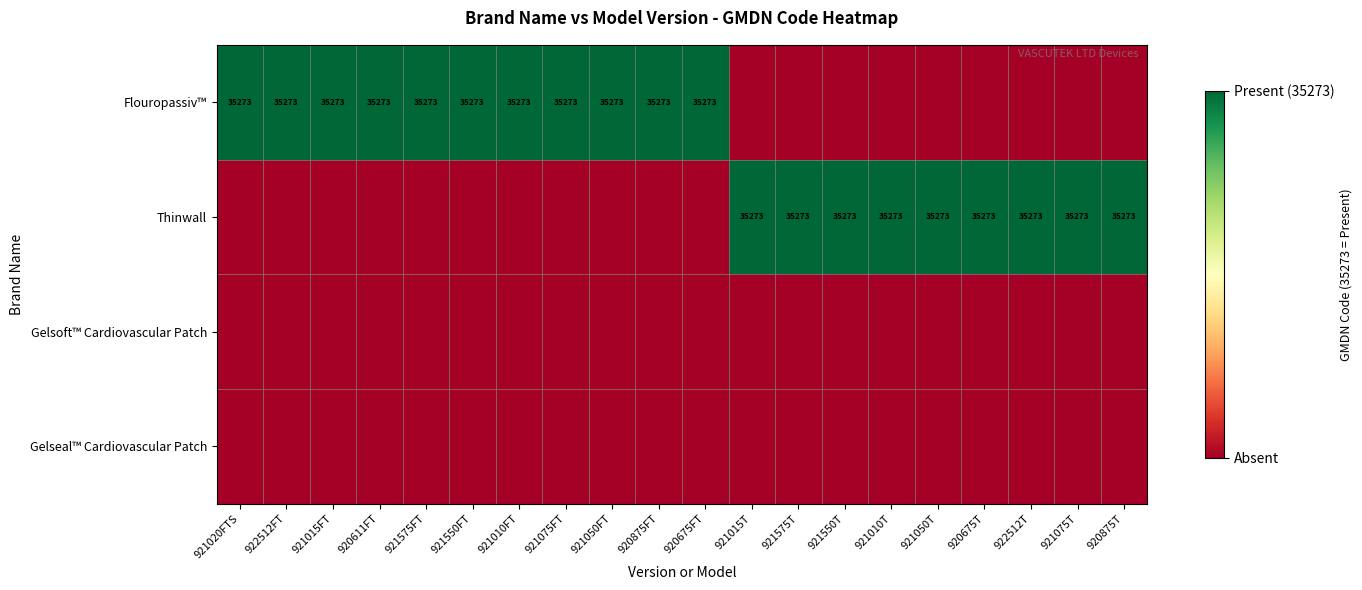

True or false: Thinwall has a value of 47678 at 921550T.

False